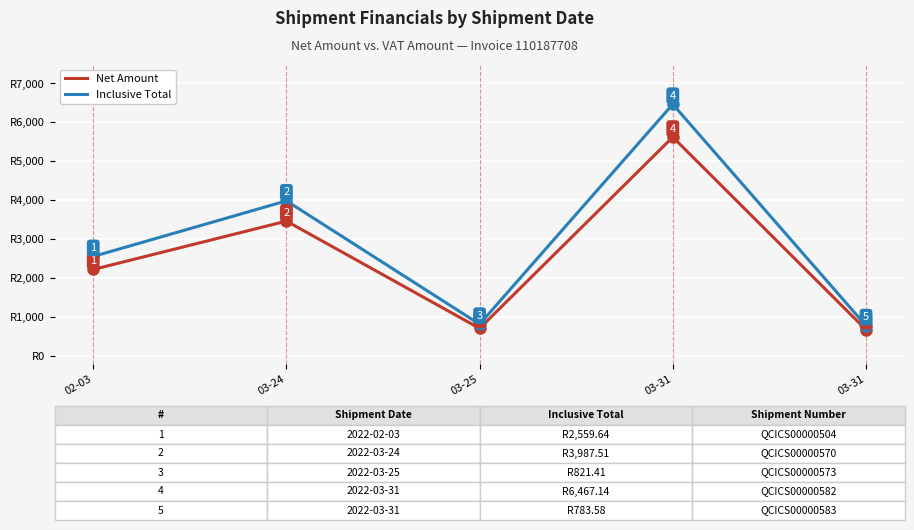

True or false: Inclusive Total and Net Amount intersect in this chart.

False